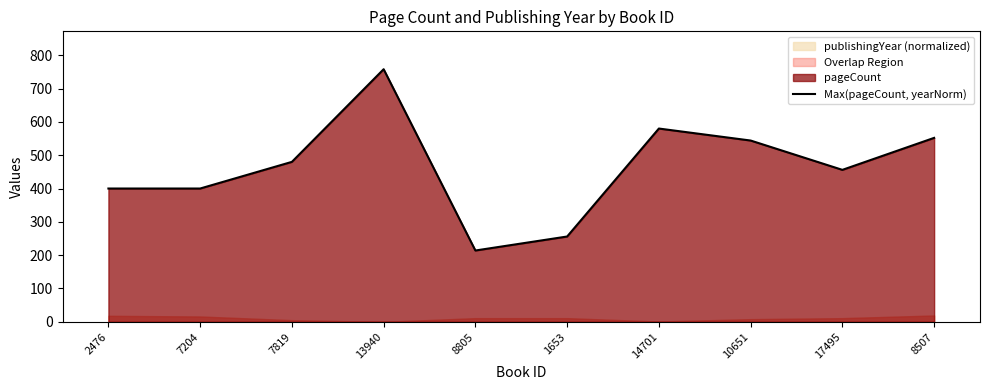

What is the ratio of the value at 2476 to the value at 1653?

1.6